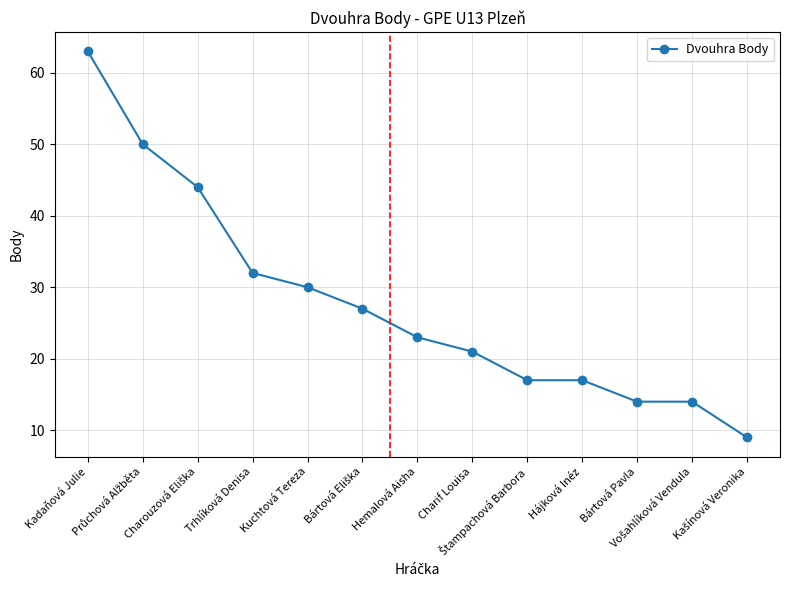

How many lines are shown in the chart?

1